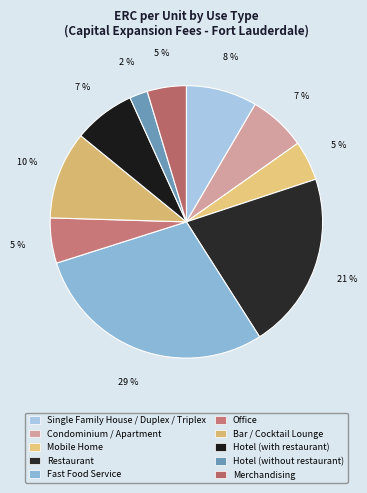

Rank the categories by value from lowest to highest.

Hotel (without restaurant), Merchandising, Mobile Home, Office, Condominium / Apartment, Hotel (with restaurant), Single Family House / Duplex / Triplex, Bar / Cocktail Lounge, Restaurant, Fast Food Service